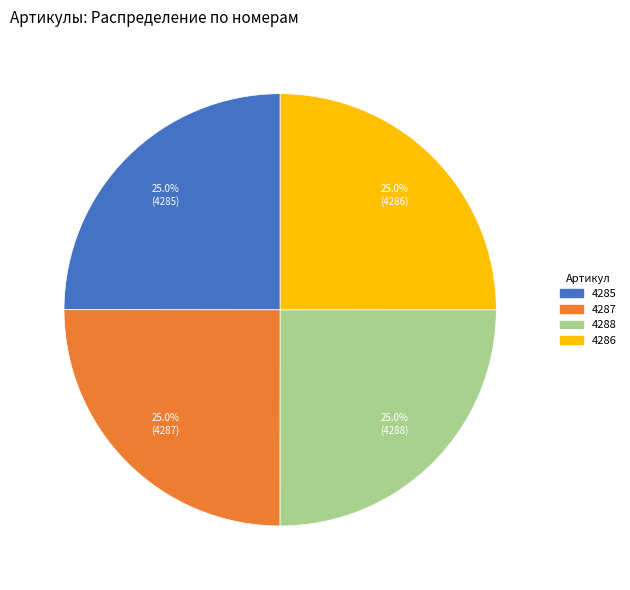

Is there a majority slice in this chart?

No